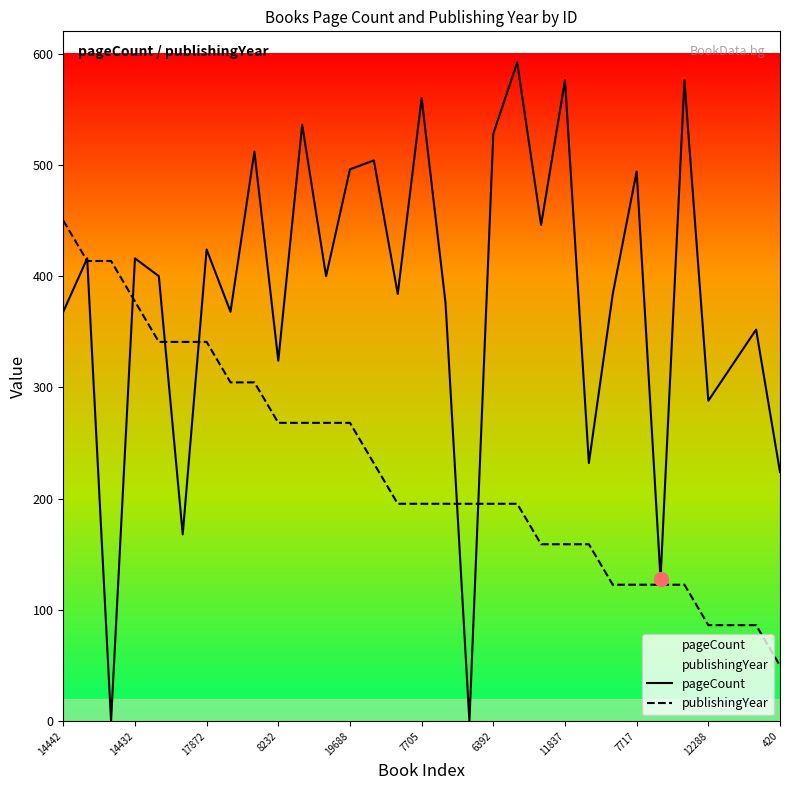

The value of pageCount at 29 is 188.9. True or false?

False